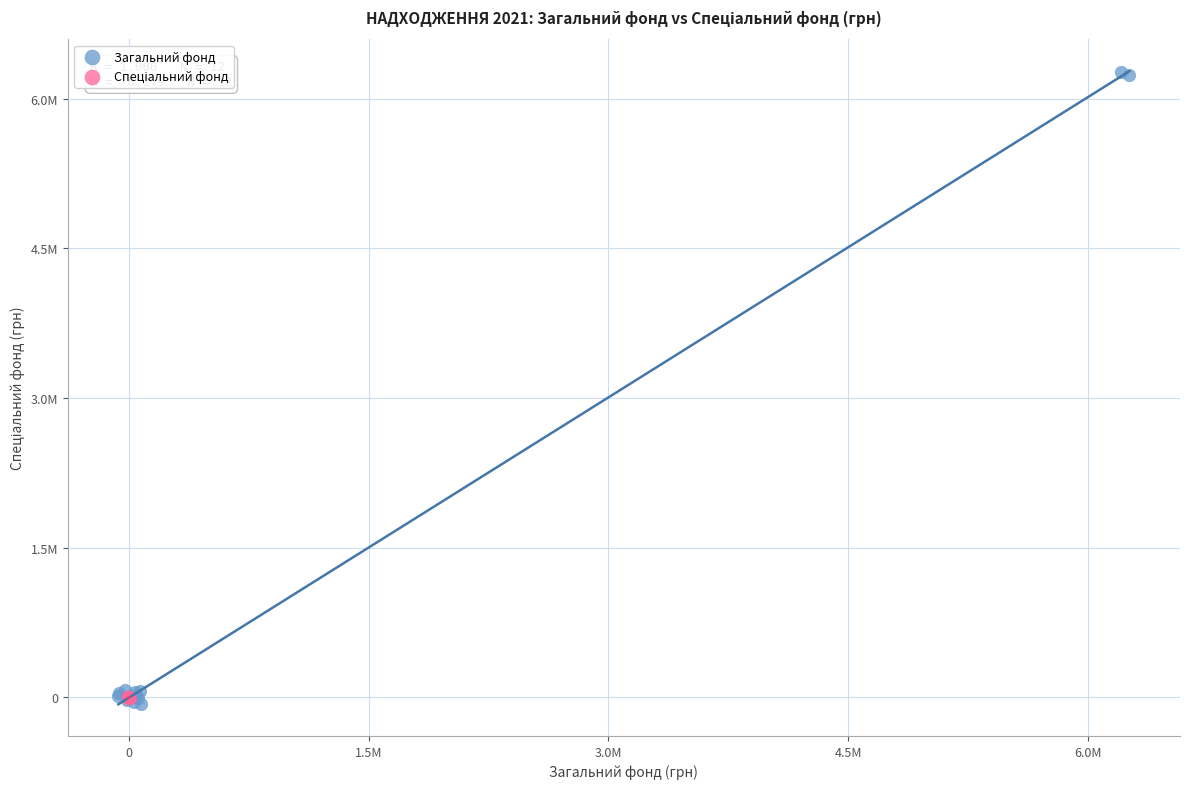

Which series reaches the minimum Y coordinate?

Загальний фонд